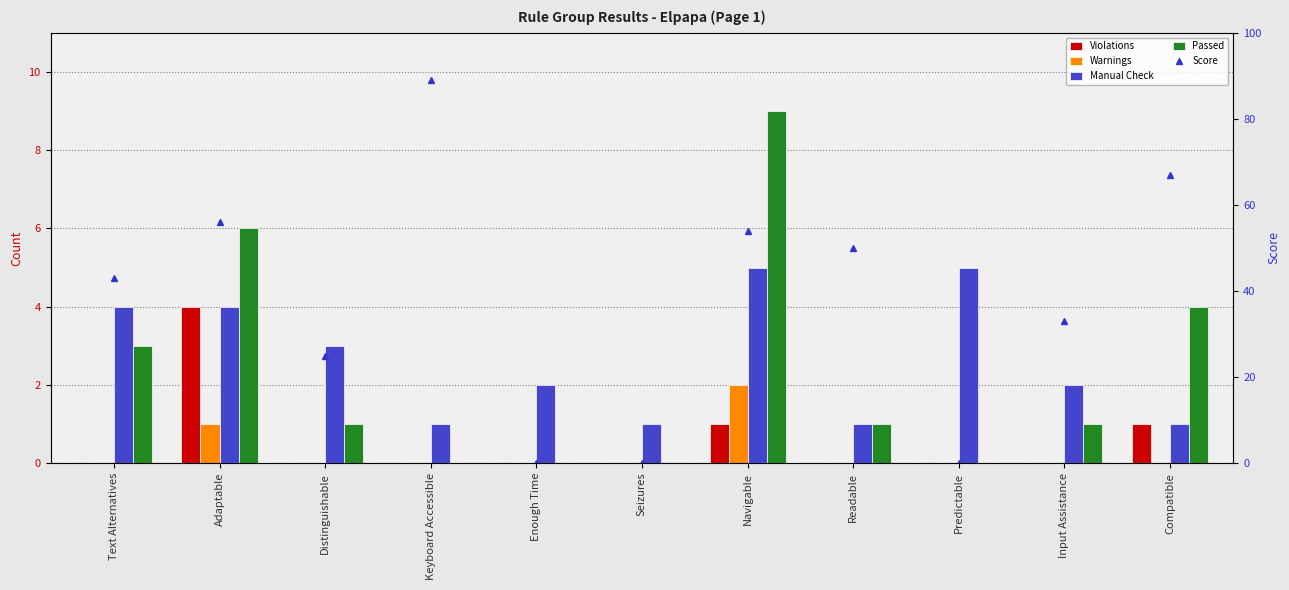

What is the total value across all series at Distinguishable?

29